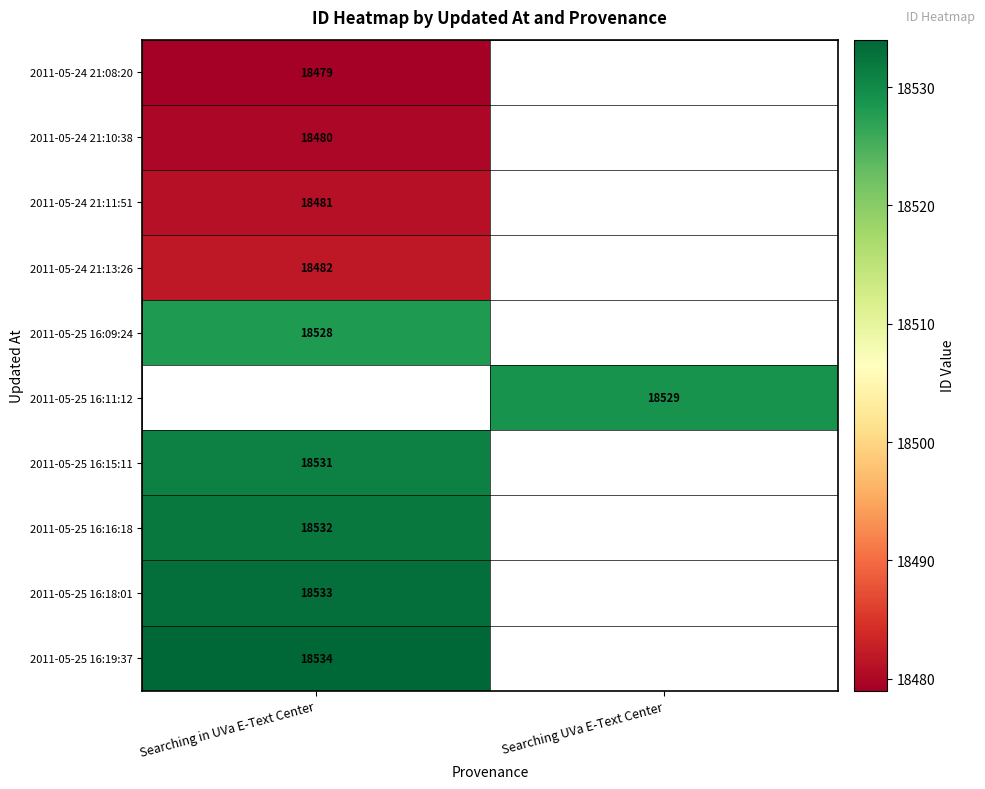

True or false: 2011-05-25 16:09:24 has a value of 4296 at Searching in UVa E-Text Center.

False